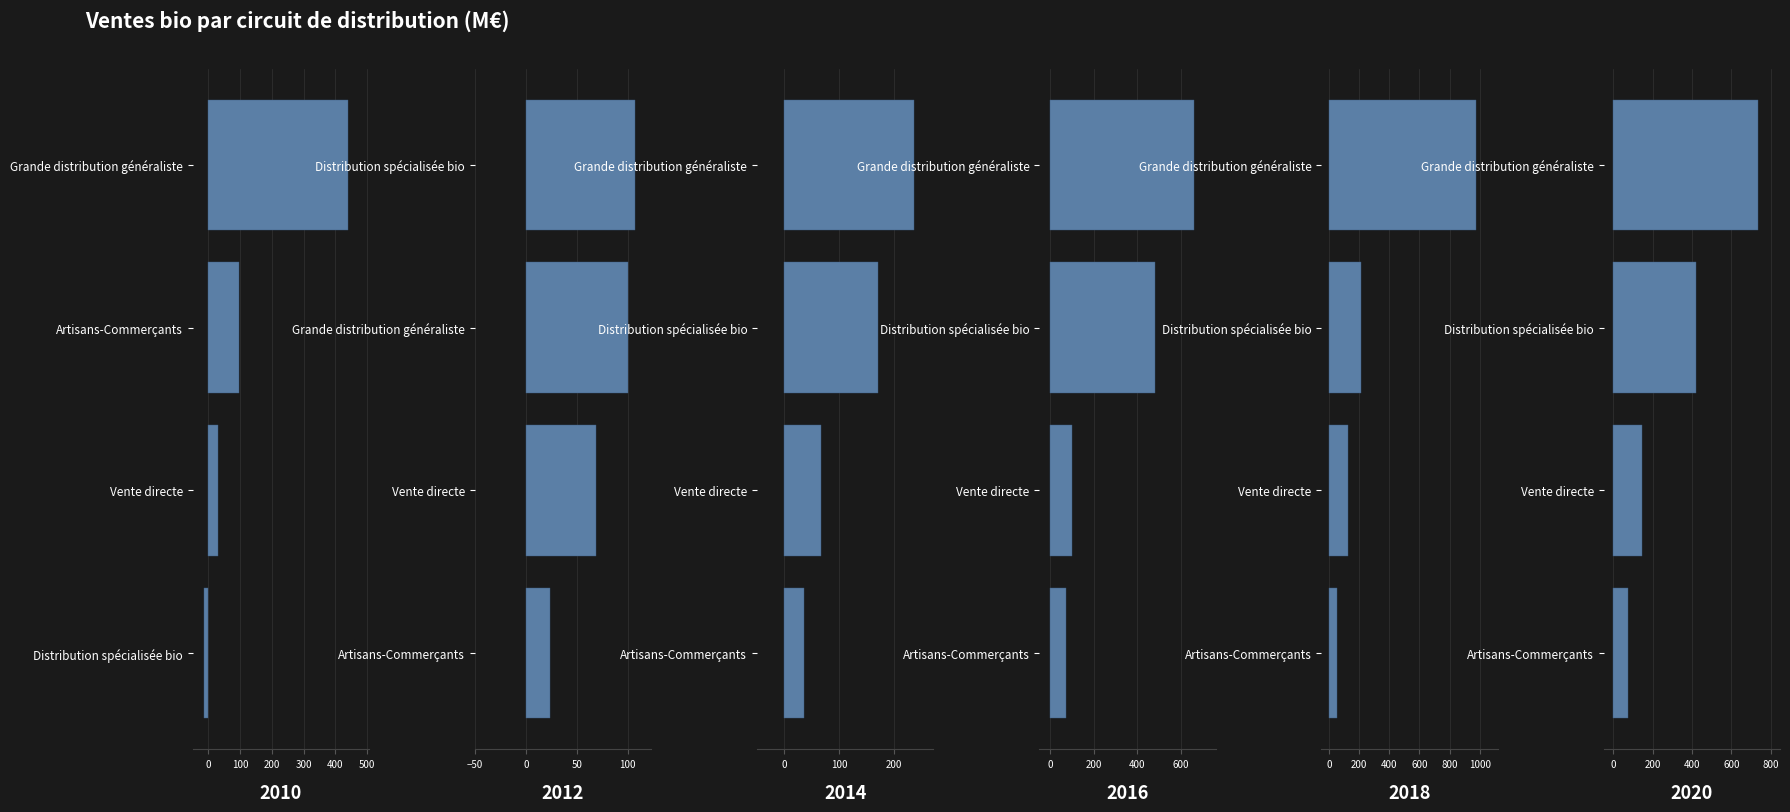

Rank the series by their maximum value, from highest to lowest.

2018, 2020, 2016, 2010, 2014, 2012